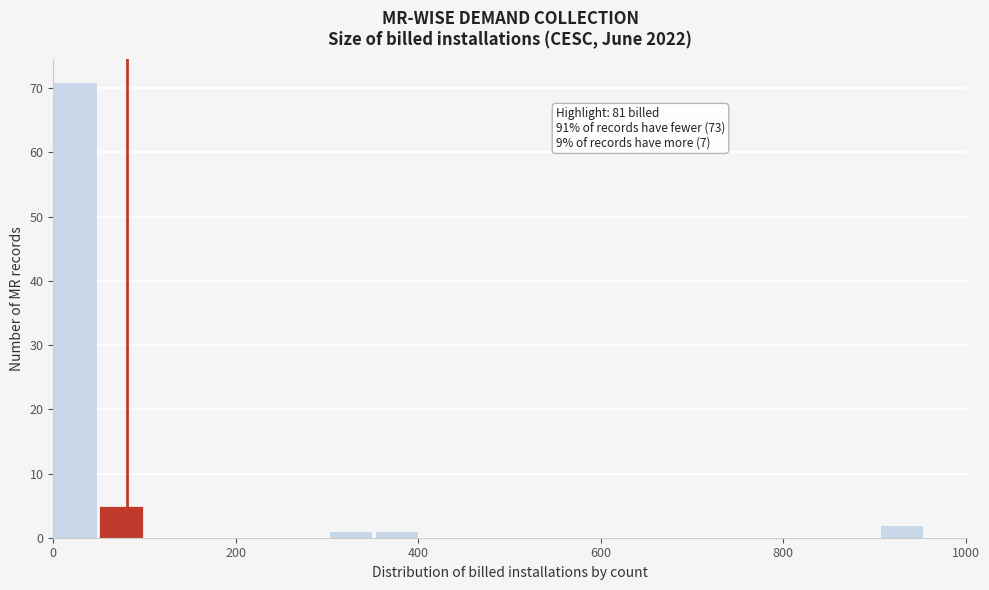

Read against the x-axis, roughly where is the centre of the tallest bar?

20